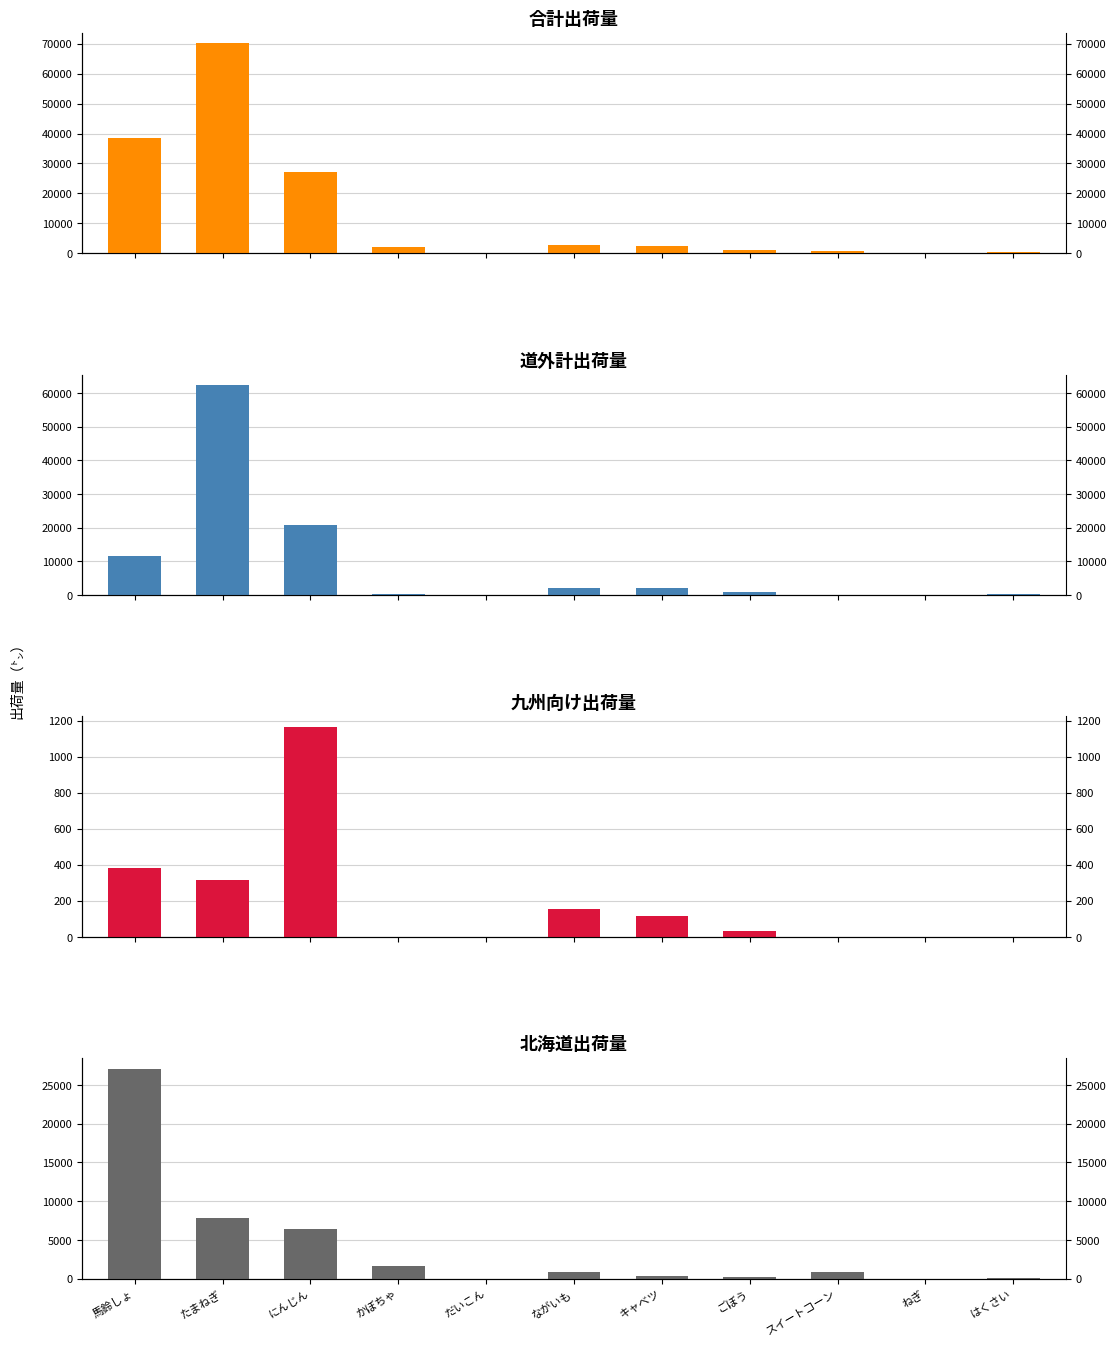

What is the total value across all series at かぼちゃ?

3960.8